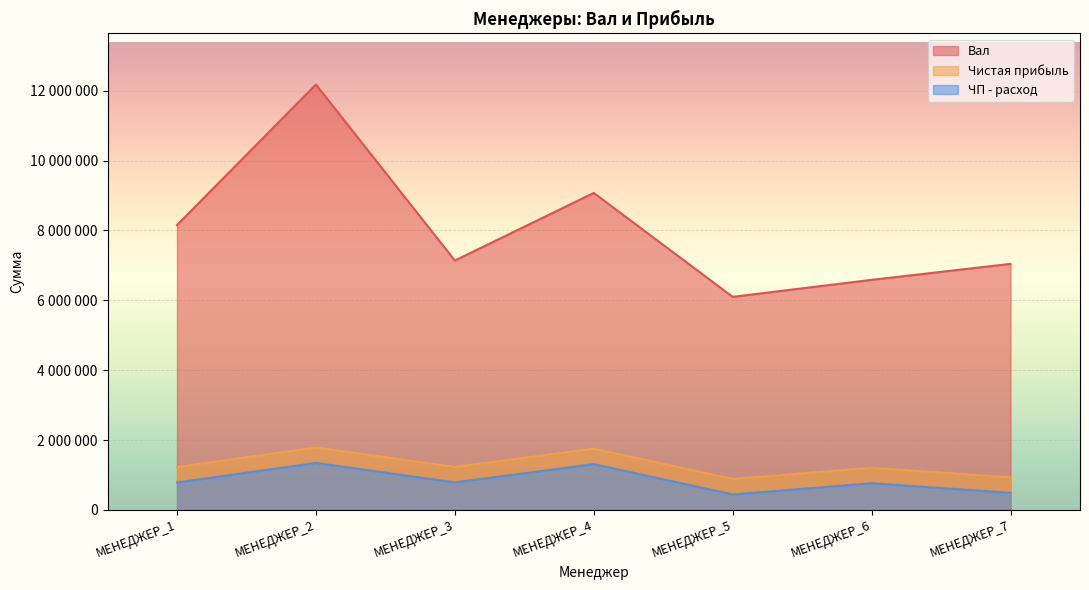

Between МЕНЕДЖЕР_1 and МЕНЕДЖЕР_6, which is larger?

МЕНЕДЖЕР_1